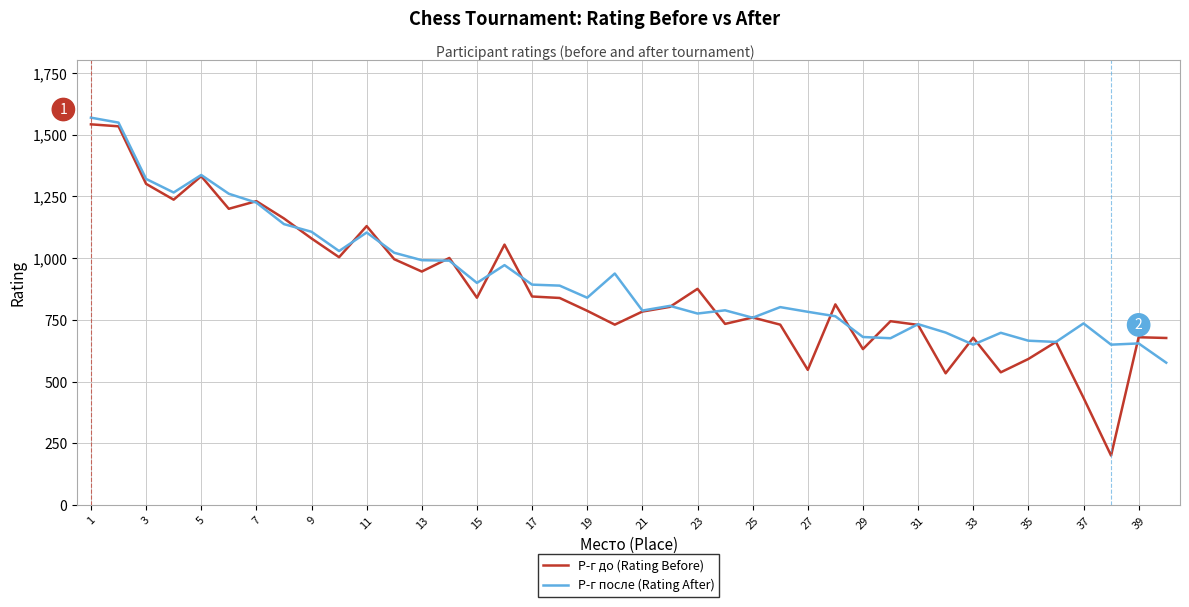

What is the minimum value for Р-г после (Rating After)?

577